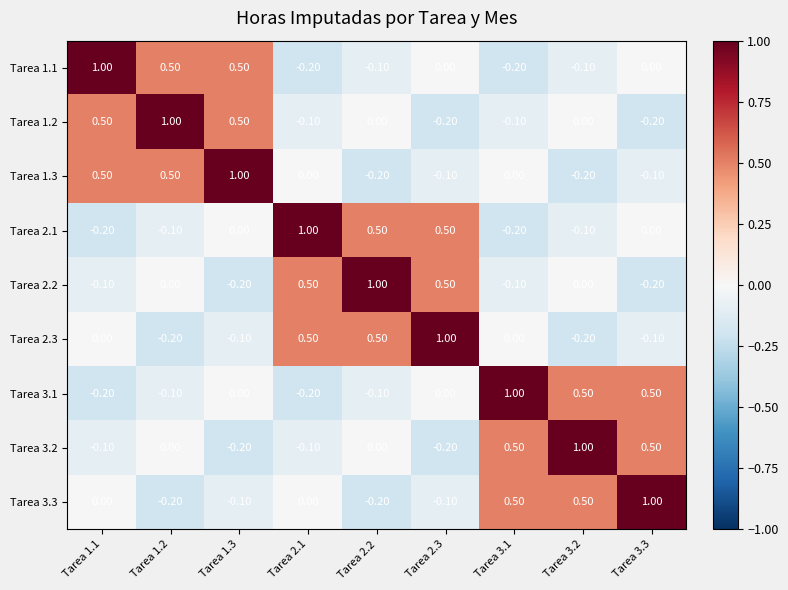

What is the sum of the Tarea 1.2 values at Tarea 3.1 and Tarea 1.2?

0.9